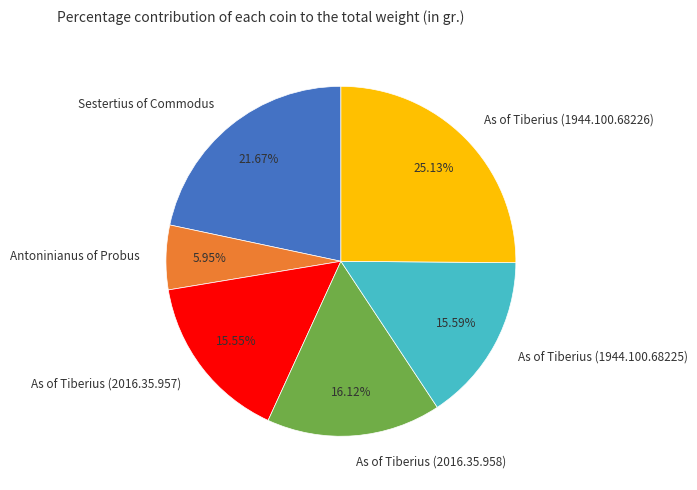

Between As of Tiberius (1944.100.68225) and Sestertius of Commodus, which is larger?

Sestertius of Commodus